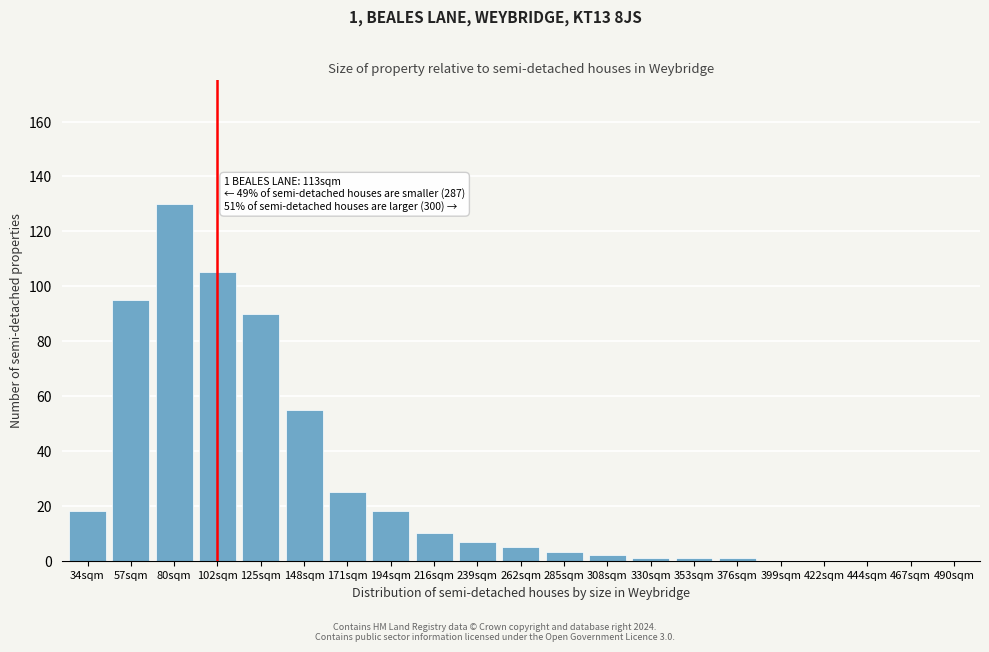

Reading left to right, transcribe all the data shown in this chart.

34sqm=18	57sqm=95	80sqm=130	102sqm=105	125sqm=90	148sqm=55	171sqm=25	194sqm=18	216sqm=10	239sqm=7	262sqm=5	285sqm=3	308sqm=2	330sqm=1	353sqm=1	376sqm=1	399sqm=0	422sqm=0	444sqm=0	467sqm=0	490sqm=0